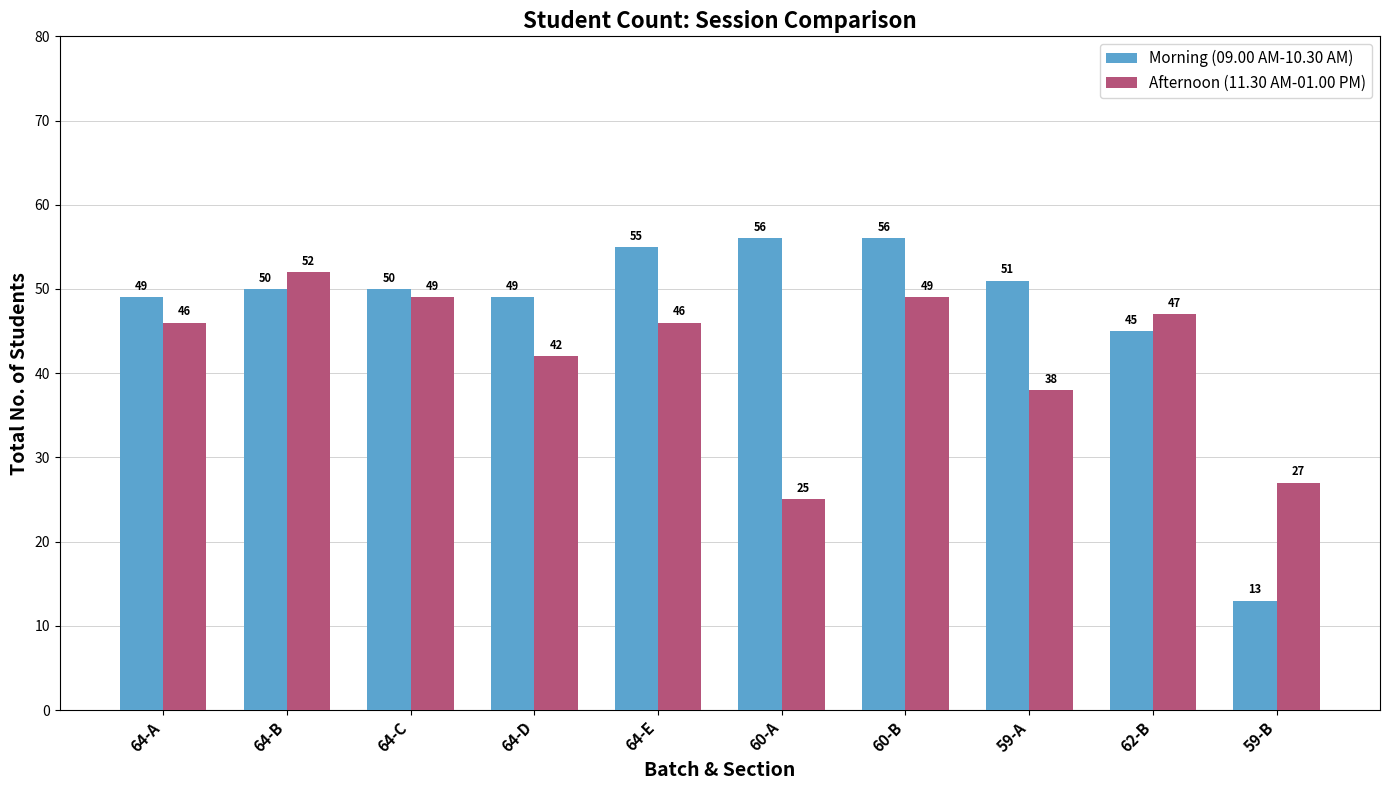

Does the chart contain any negative values?

No